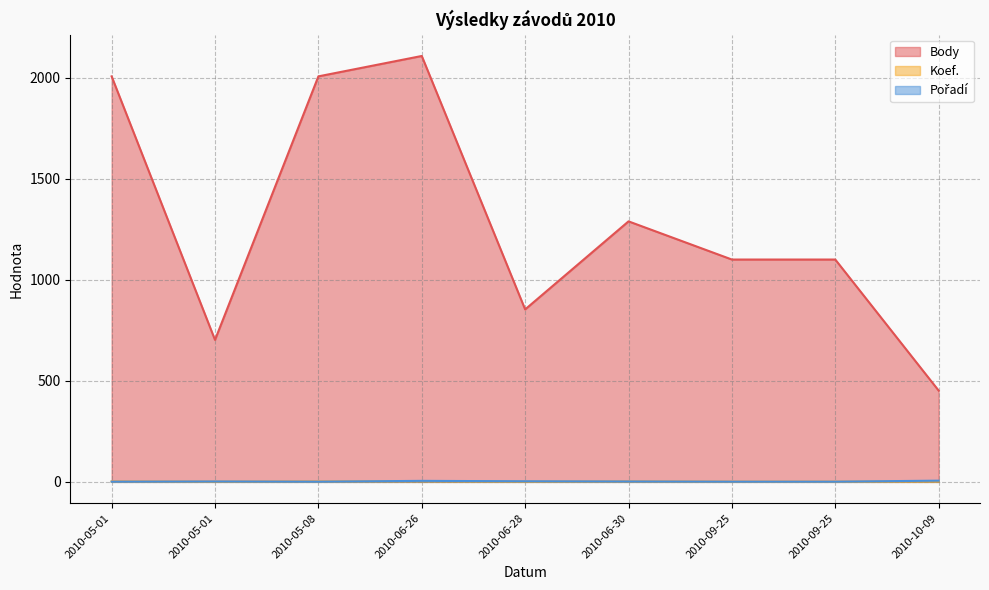

What is the approximate value of Koef. at 2010-05-01?

1